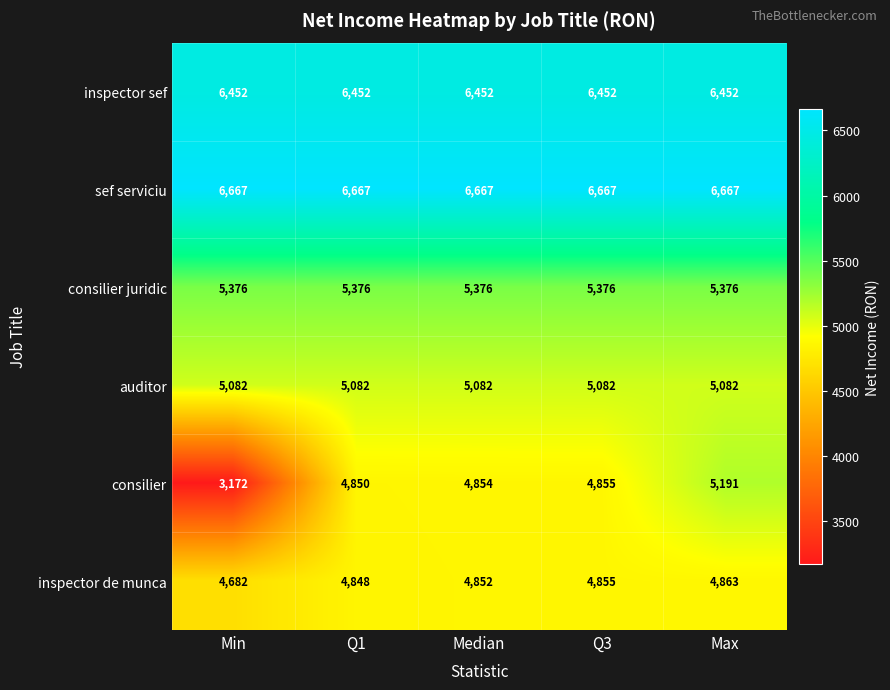

Is it true that auditor equals 2401 at Median?

False